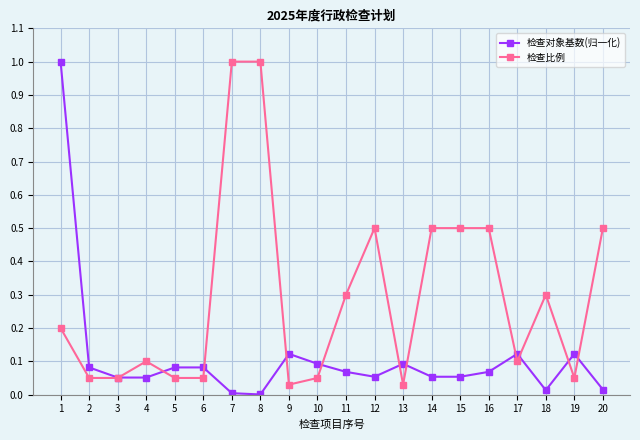

Is this an area chart (filled region under the line)?

No